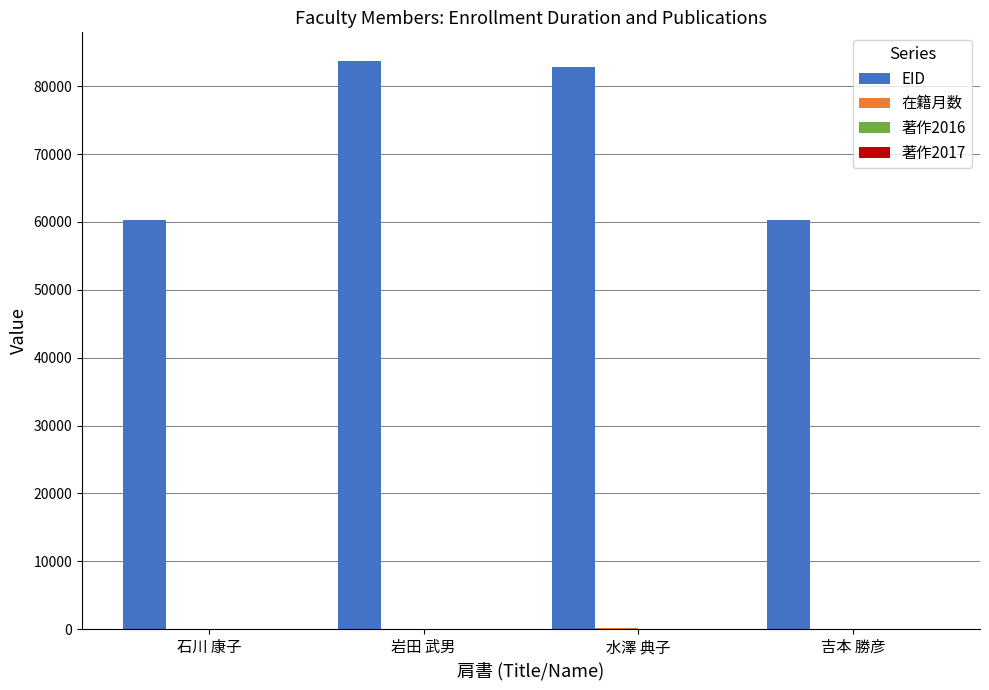

Which series changed the most between 石川 康子 and 水澤 典子?

EID